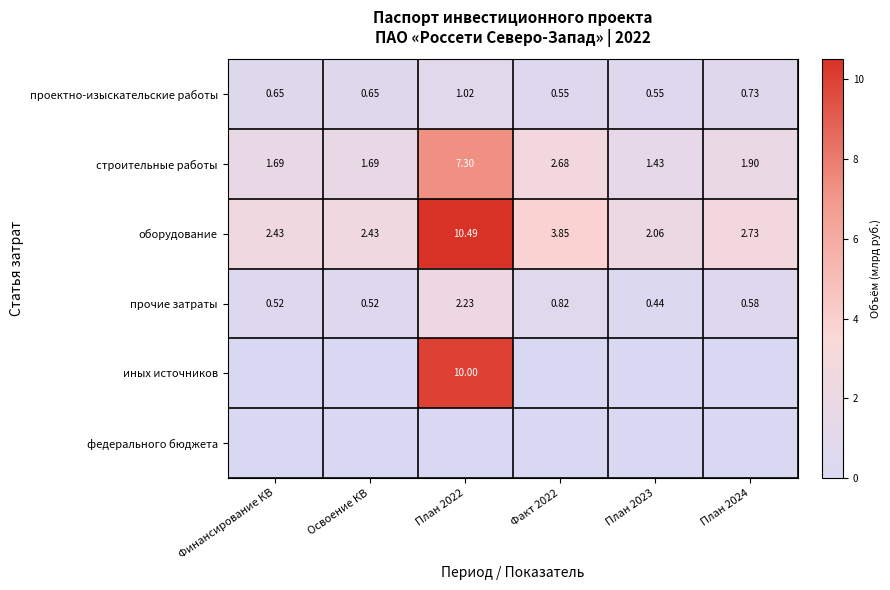

Is the value of строительные работы at Факт 2022 greater than the value of проектно-изыскательские работы at План 2022?

Yes